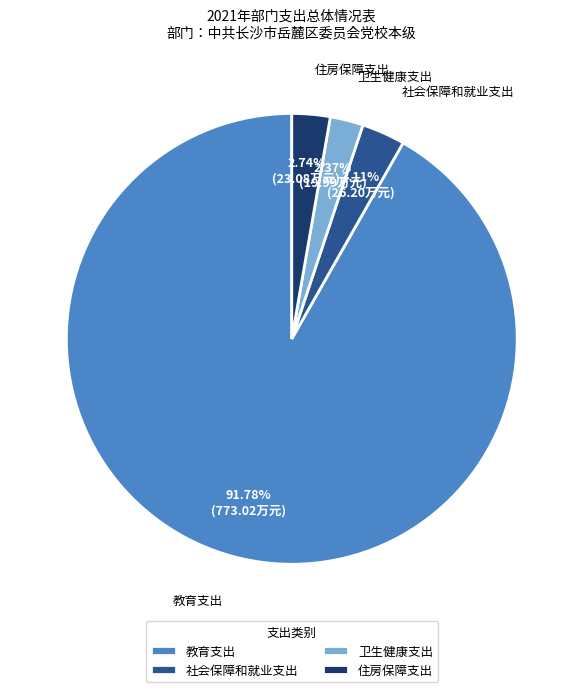

How many slices are in this pie chart?

4